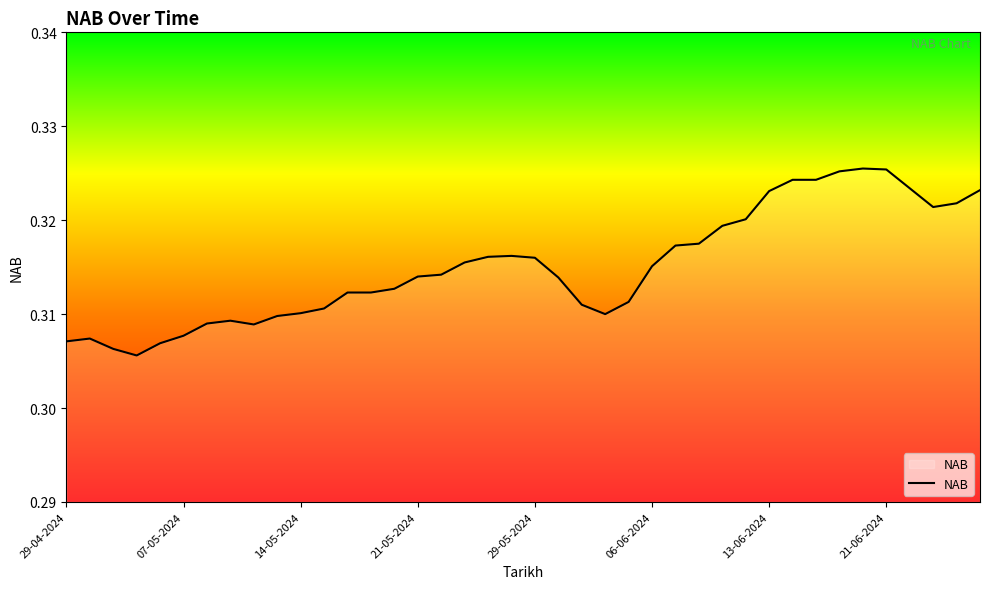

True or false: the data shows 0.5 at 39.

False